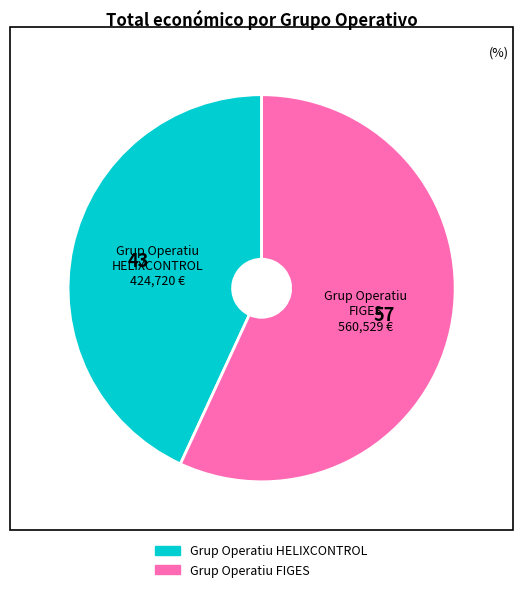

Does any single category account for the majority?

Yes